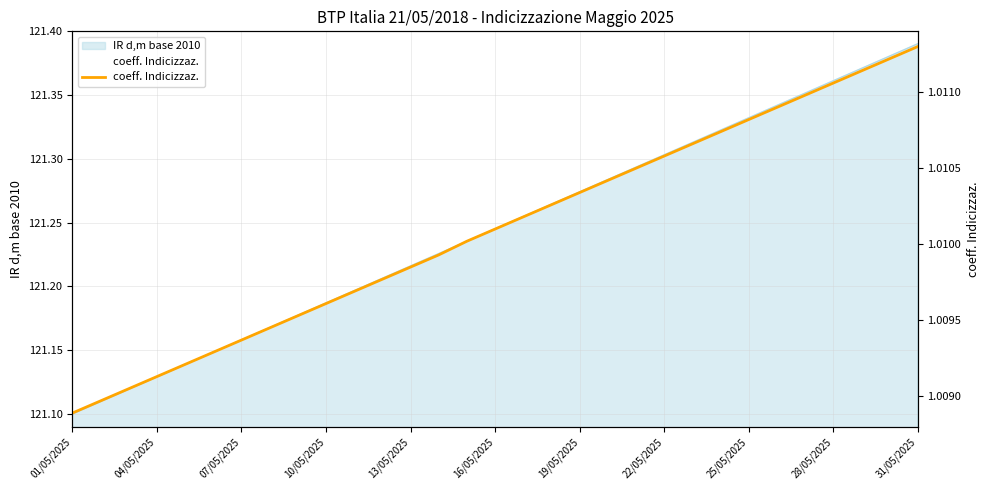

What is the sum of all values?

31.3